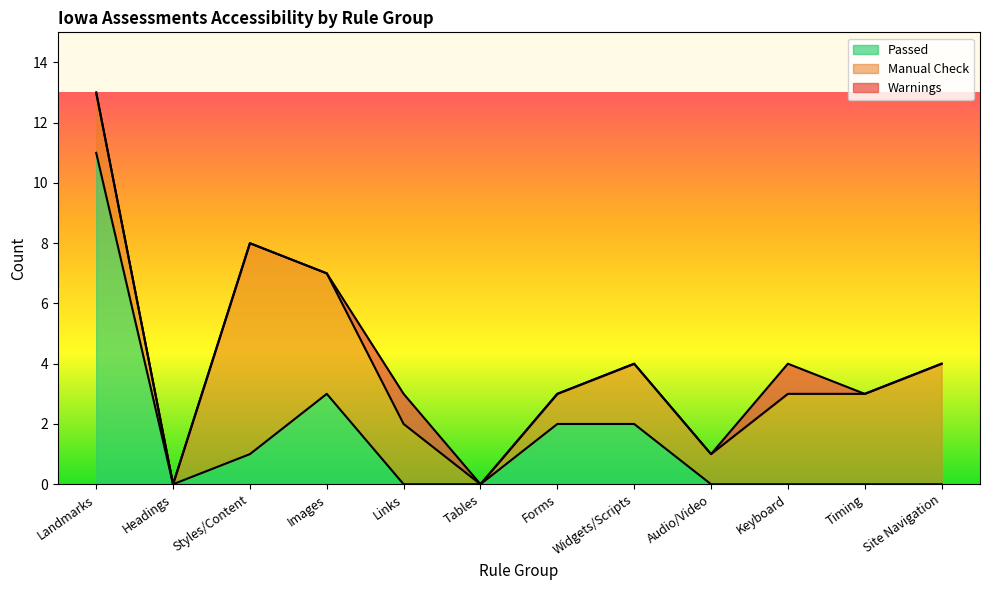

What is the highest value of the Manual Check series?

7